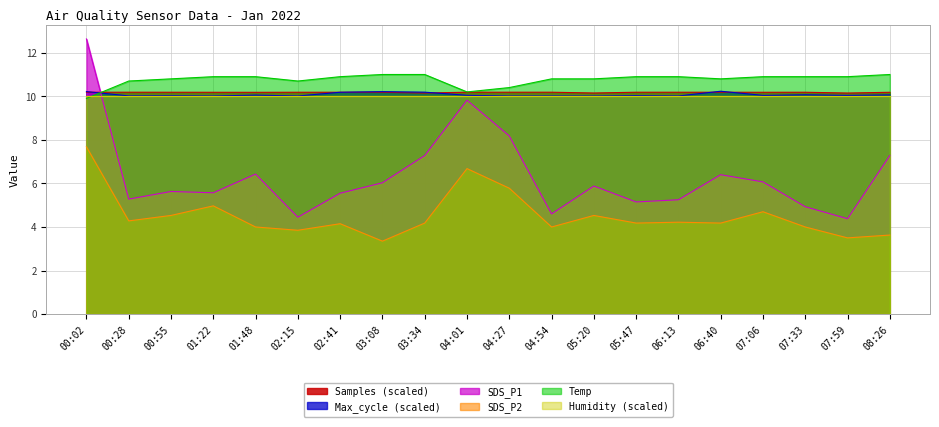

What is the label of the 4th point from the left?

01:22